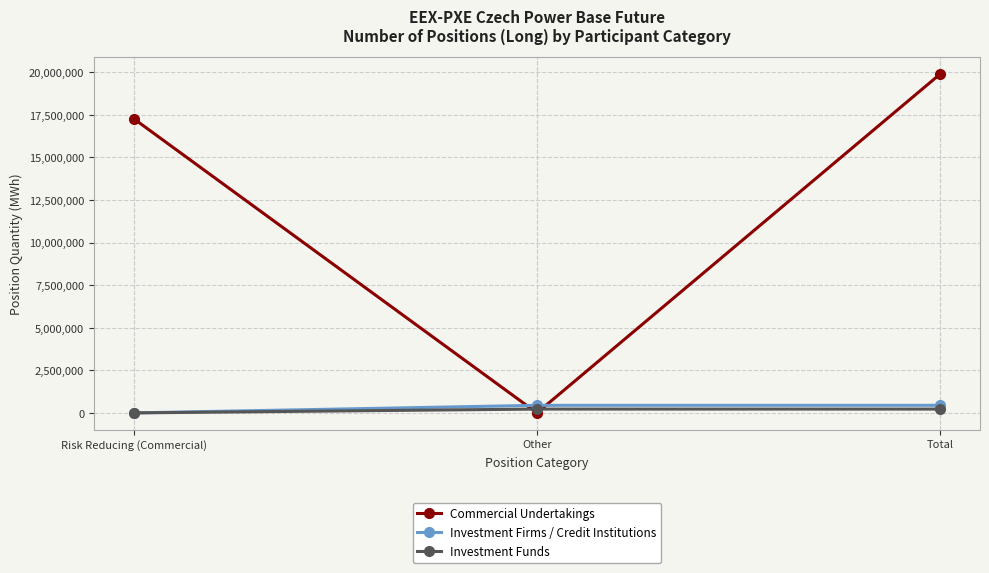

Does the chart display data point markers on the line(s)?

Yes